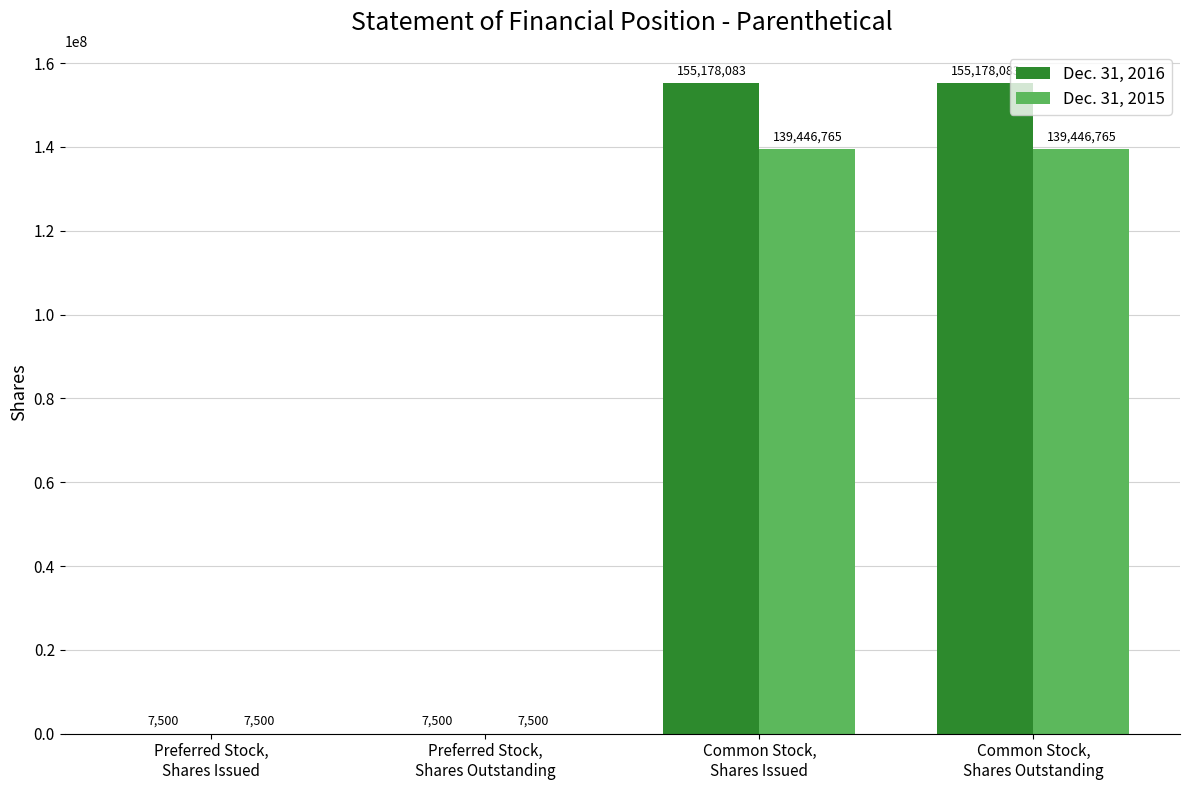

The value of Dec. 31, 2016 at Common Stock,
Shares Outstanding is 155178083. True or false?

True